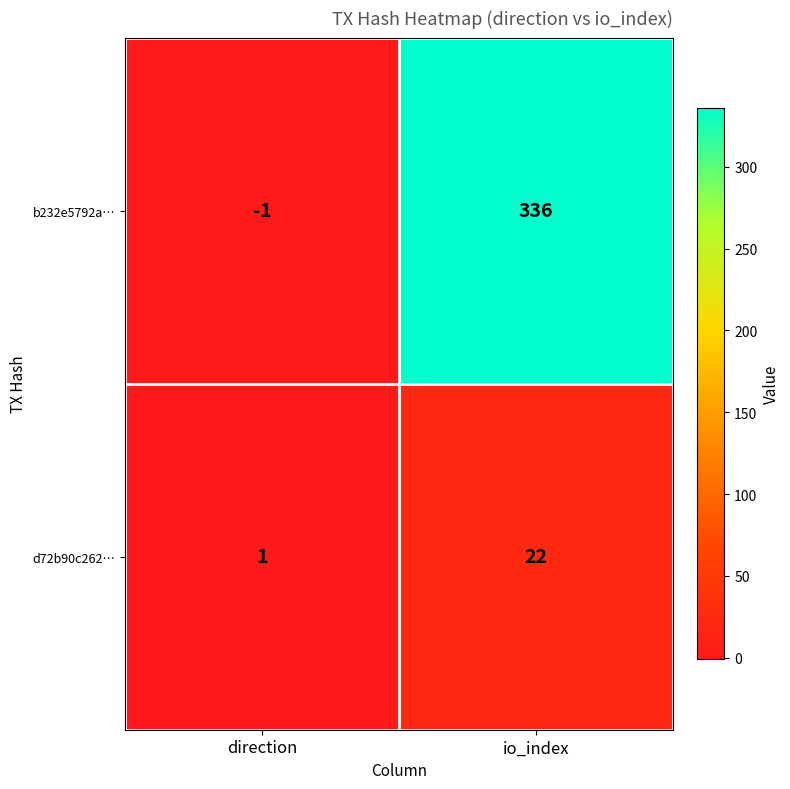

What is the spread (max minus min) of values at io_index?

314